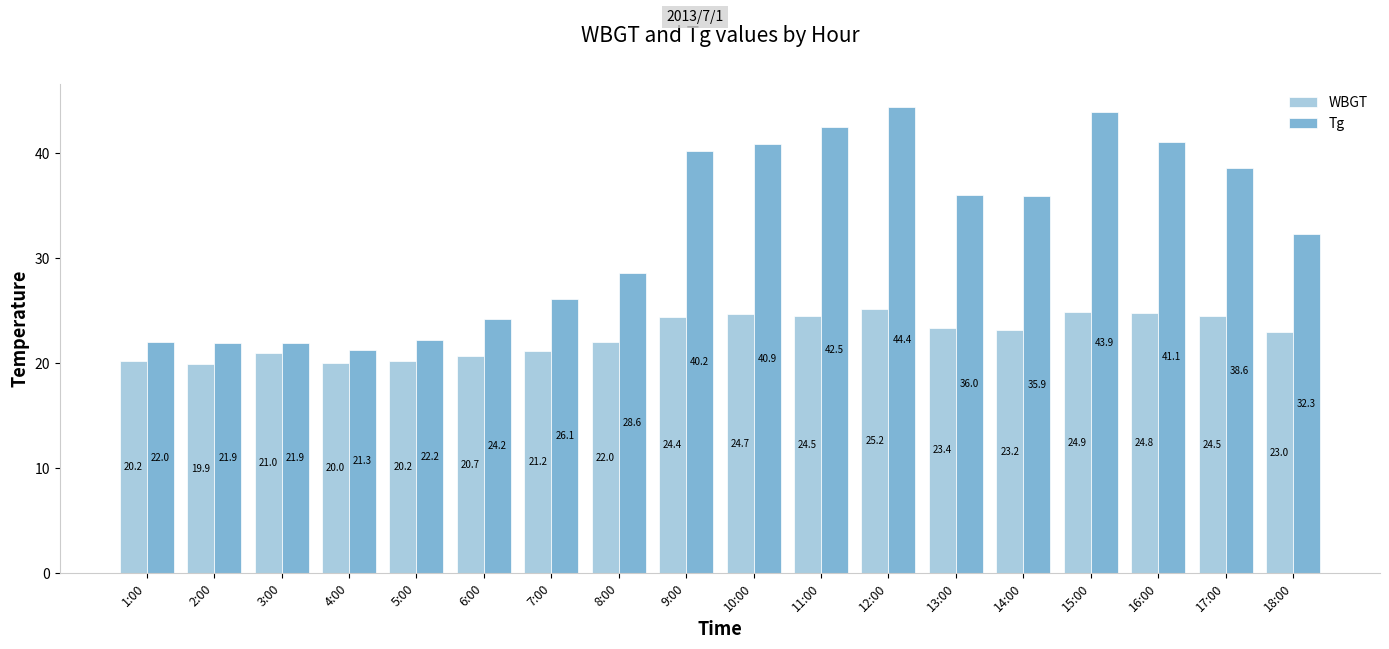

Rank the series by their average value, from highest to lowest.

Tg, WBGT